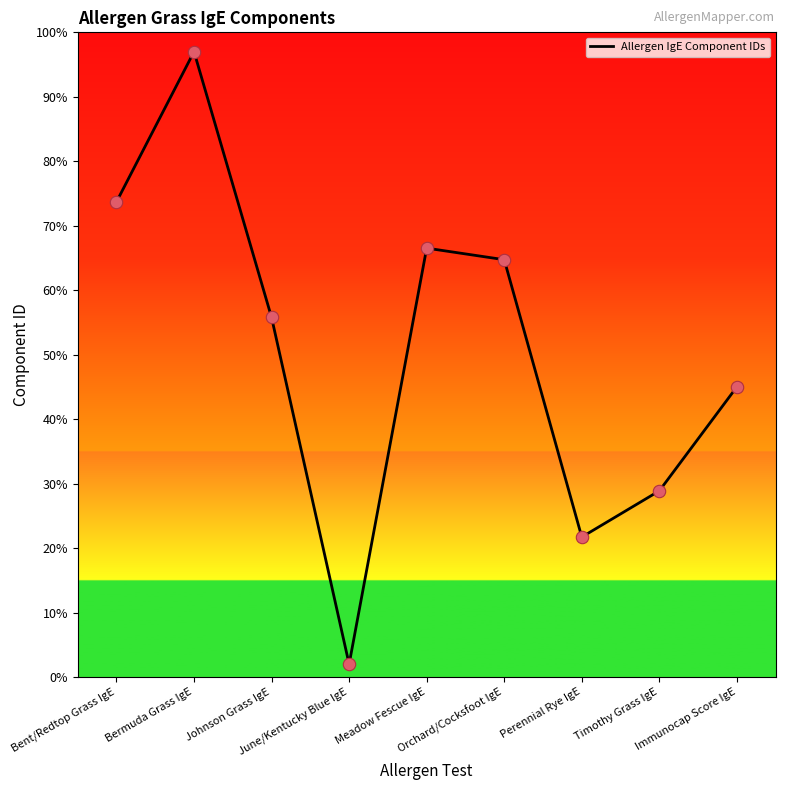

What is the change in value from June/Kentucky Blue IgE to Timothy Grass IgE?

+26.9